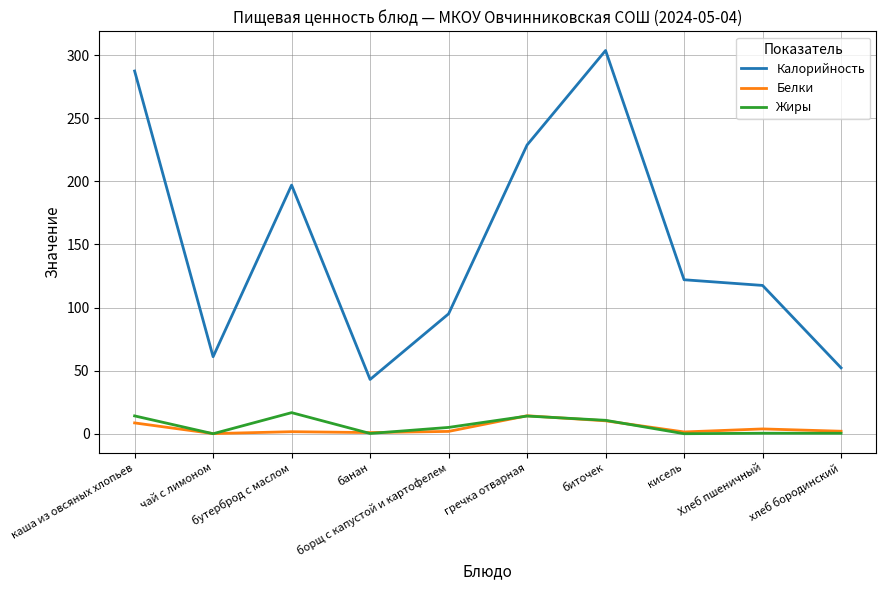

Read the Жиры value at Хлеб пшеничный.

0.4